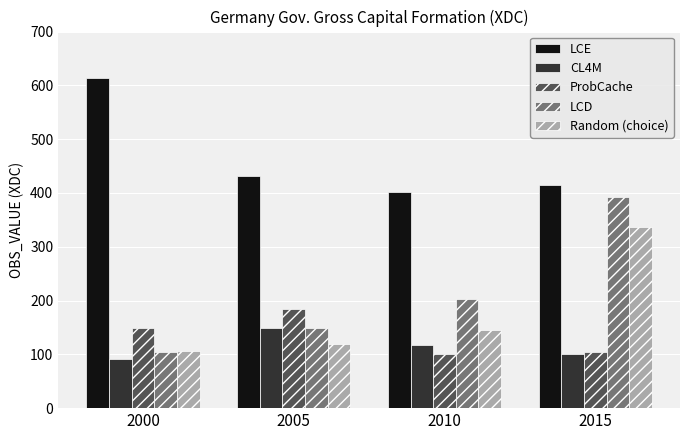

What is the spread (max minus min) of values at 2010?

301